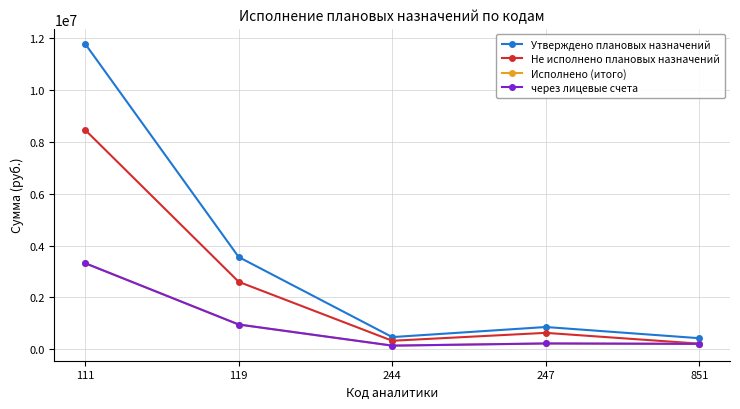

What is the greatest value displayed?

11781352.7